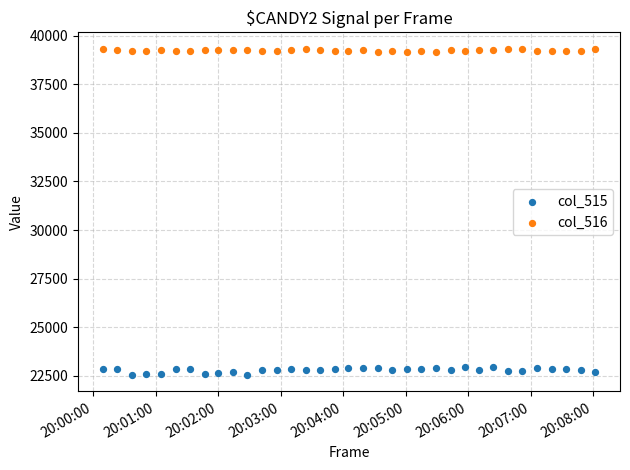

Which series reaches the maximum Y coordinate?

col_516